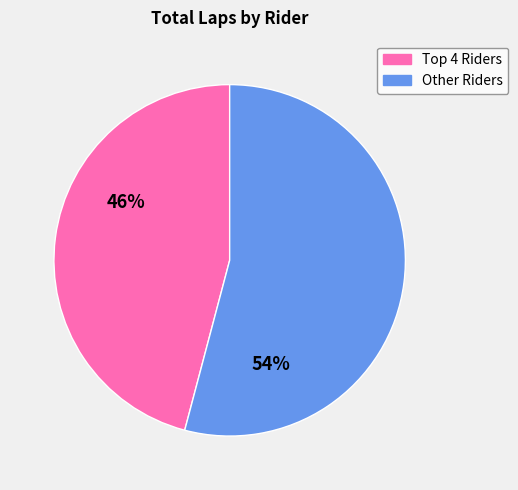

Does any single category account for the majority?

Yes